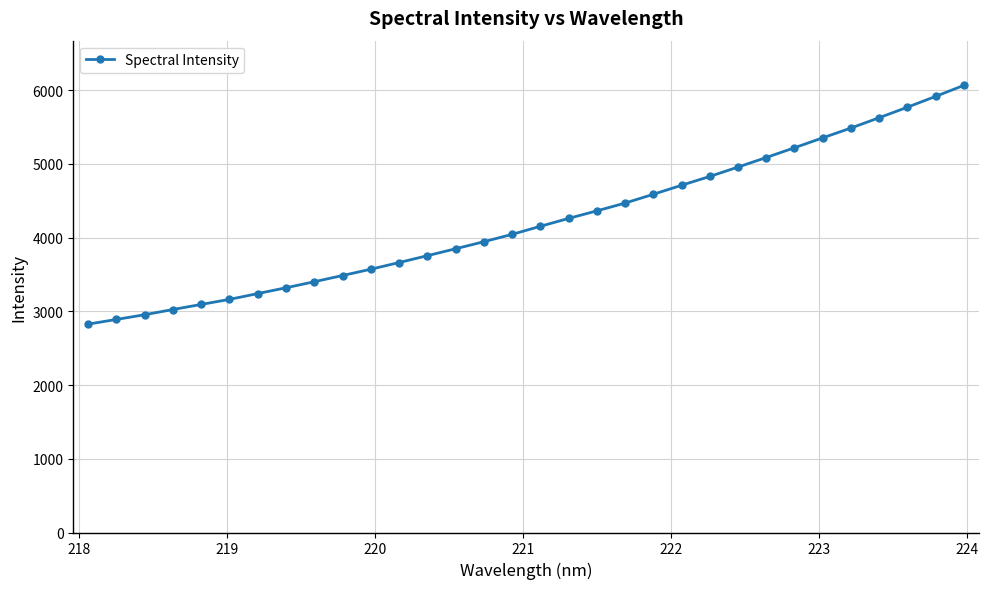

What is the value of the 6th point from the left?

3162.3